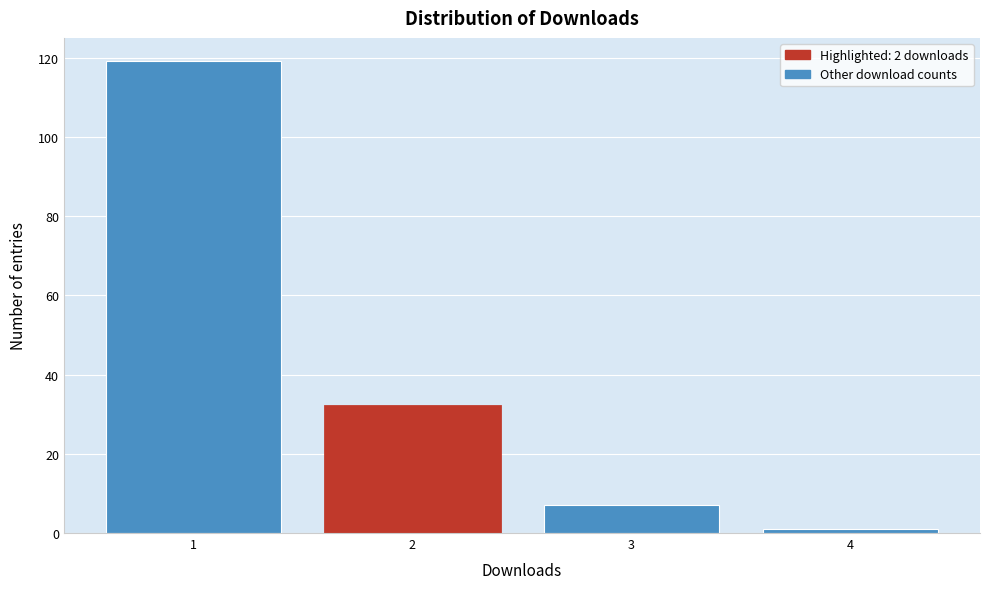

Reading right to left, transcribe all the data shown in this chart.

1	7	32	119